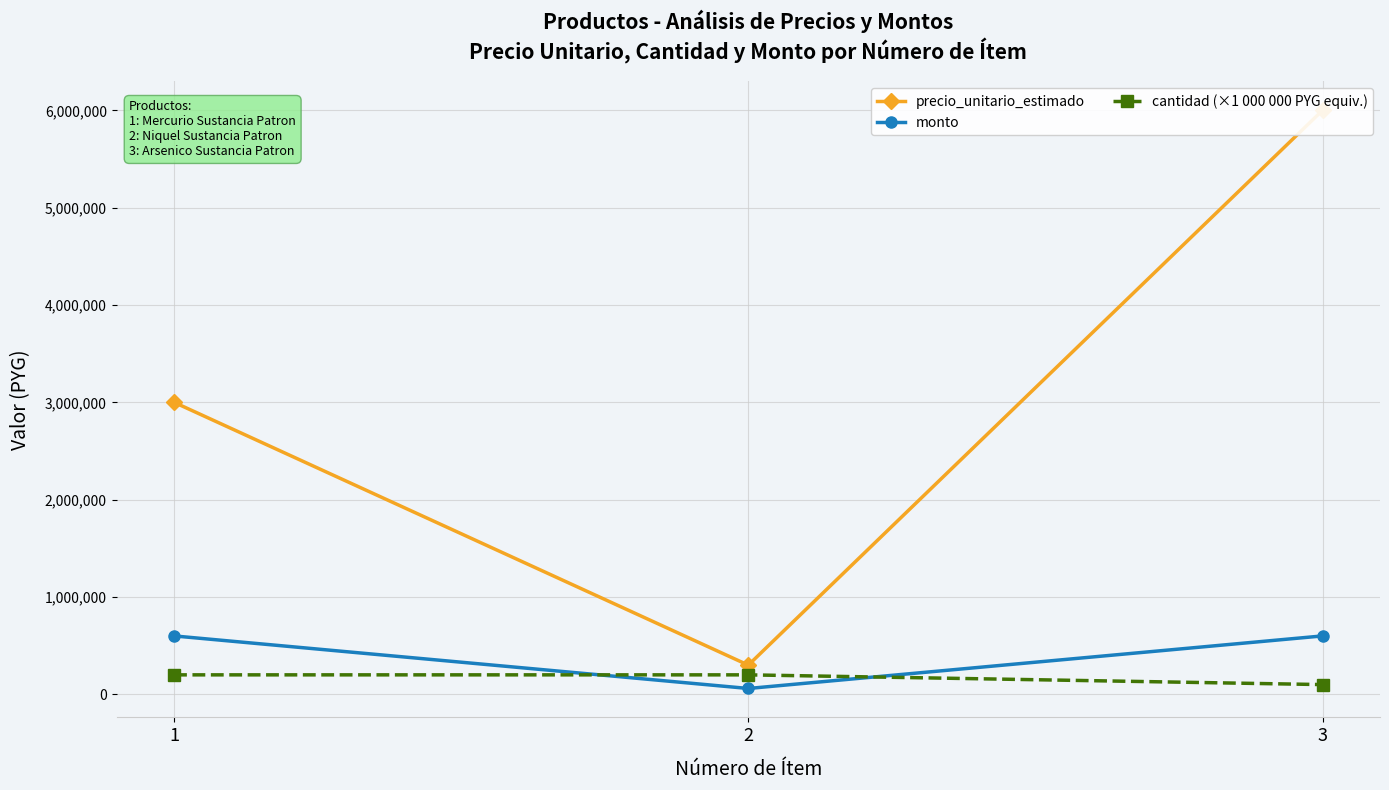

What value does the monto series have at 1, to the nearest 50?

600000